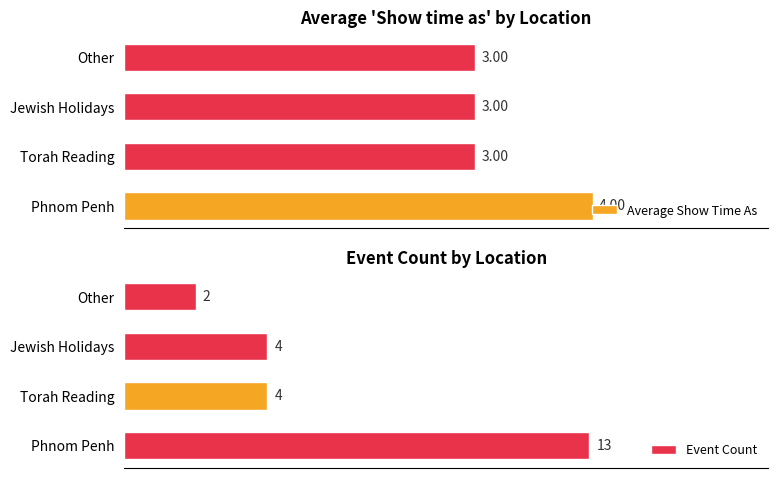

At Jewish Holidays, list the series in order from smallest to largest.

Average Show Time As, Event Count